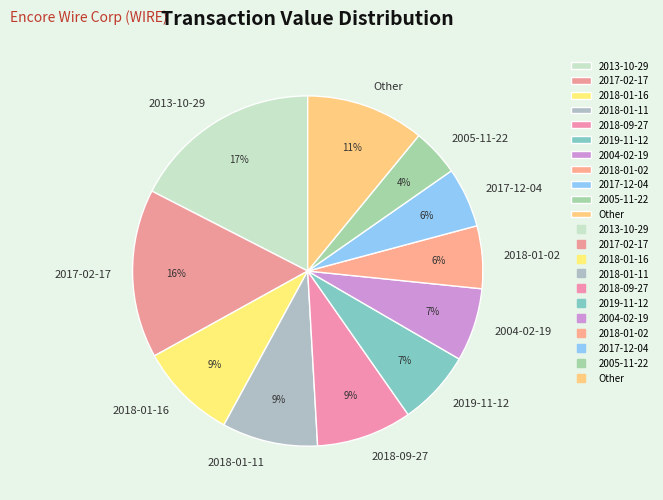

True or false: 2018-09-27 accounts for 14% of the total.

False